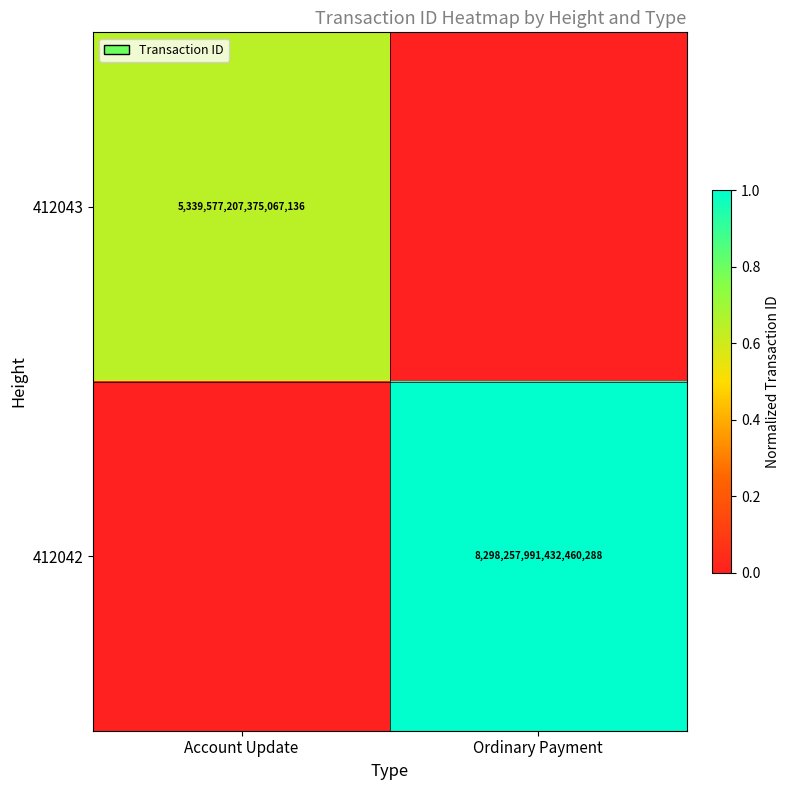

Is it true that 412043 equals 3465180495894559232 at Account Update?

False